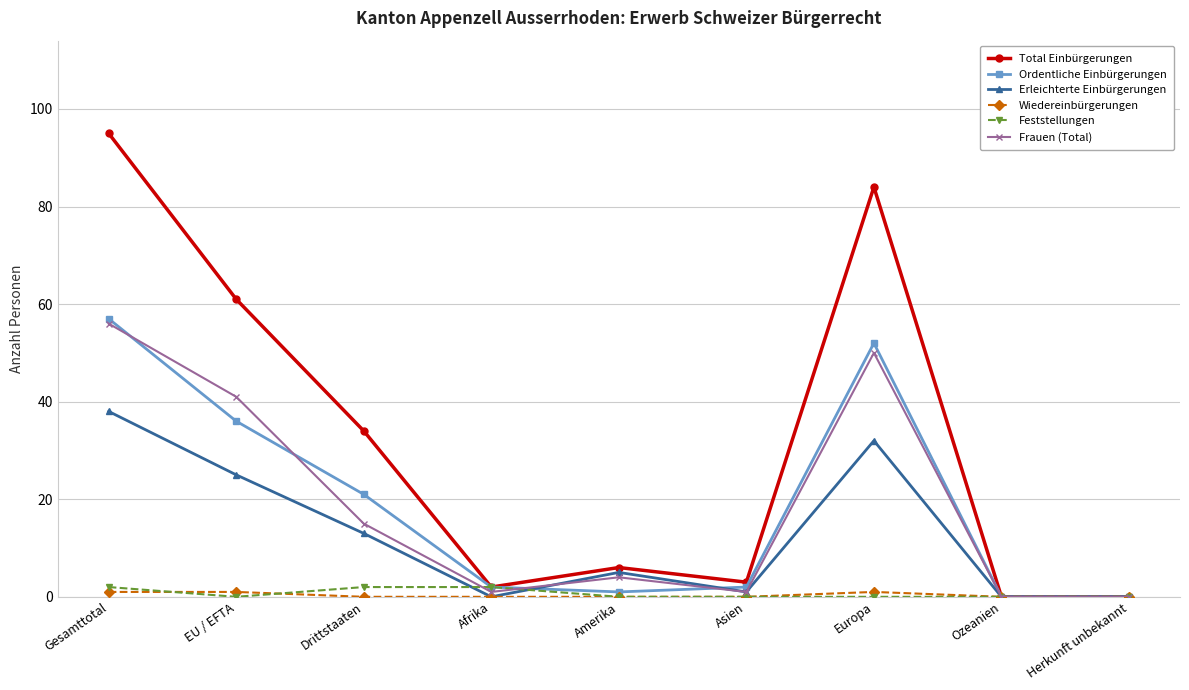

What is the highest value of the Erleichterte Einbürgerungen series?

38